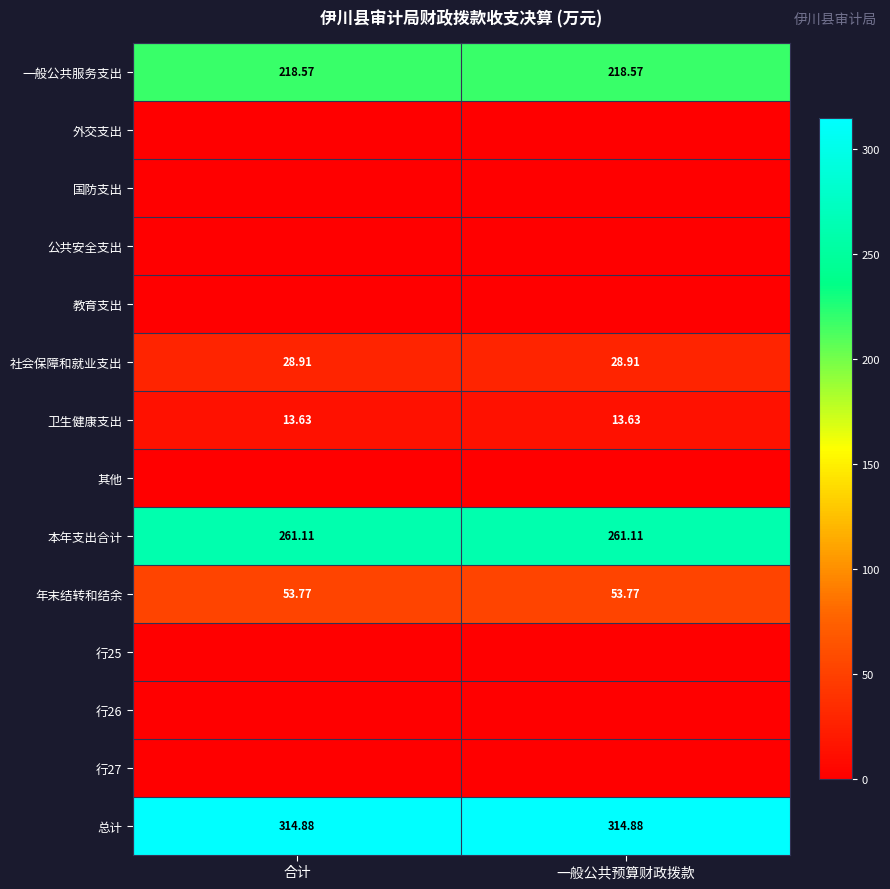

Is the value of 一般公共服务支出 at 合计 greater than the value of 社会保障和就业支出 at 合计?

Yes